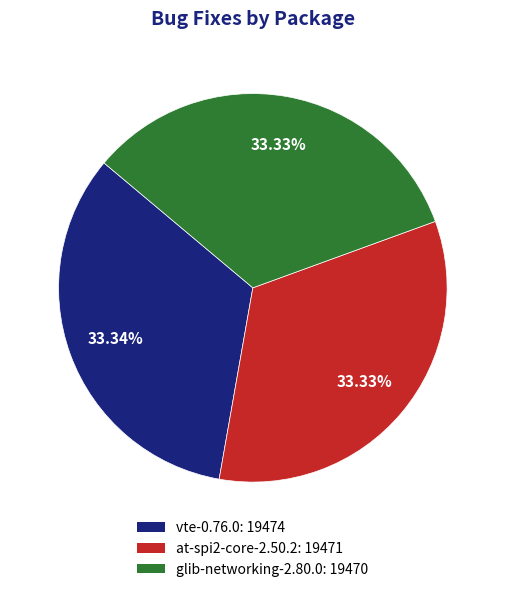

What is the ratio of the value at glib-networking-2.80.0 to the value at vte-0.76.0?

1.0